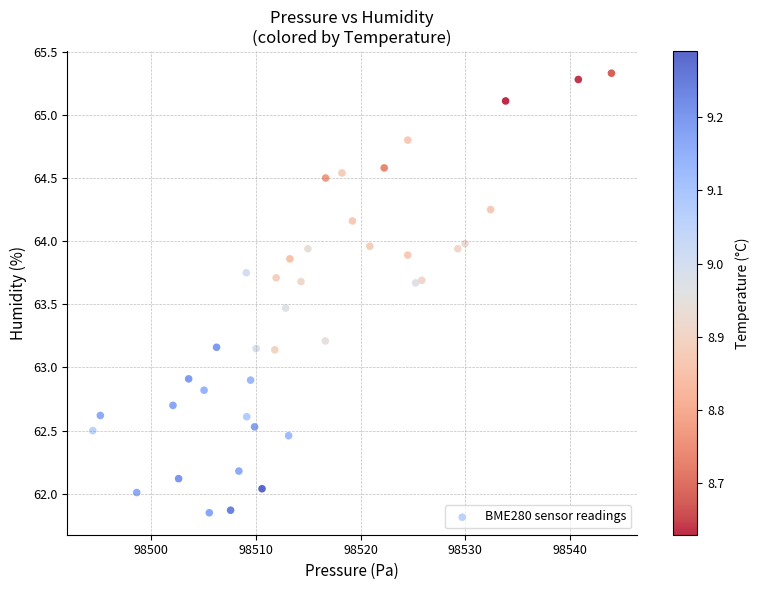

What is the range of Y values (max minus min)?

3.5